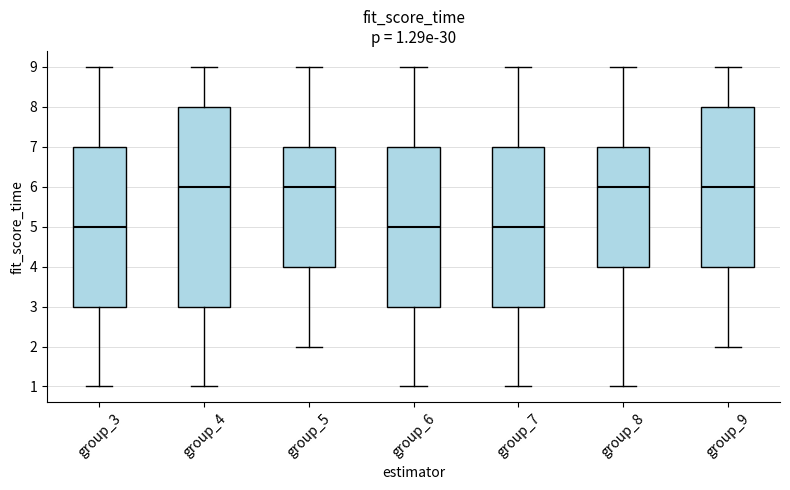

Comparing the boxes themselves (not the whiskers), which one is the tallest?

group_4